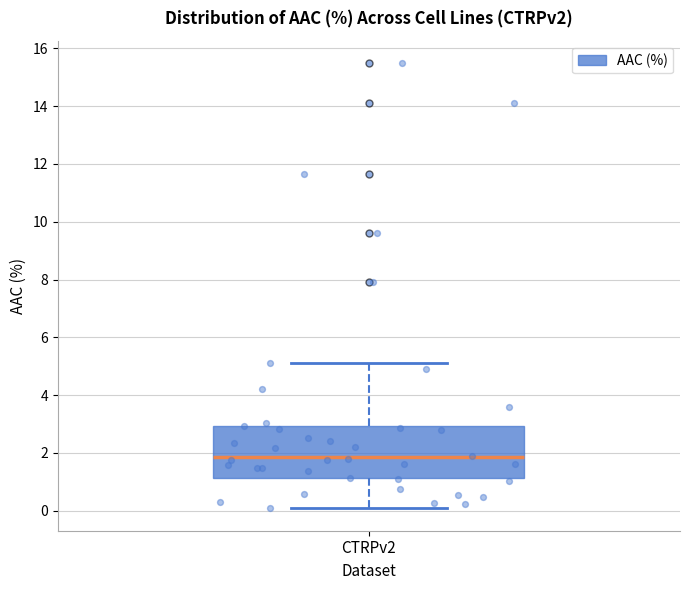

Transcribe this box plot: give where the median line is, the range the box spans, and where the two whiskers end, as read against the y-axis. The values are not printed on the chart, so give them approximately, as read against the axis.

median 1.8, box 1.2 to 3.0, whiskers 0.0 to 5.0